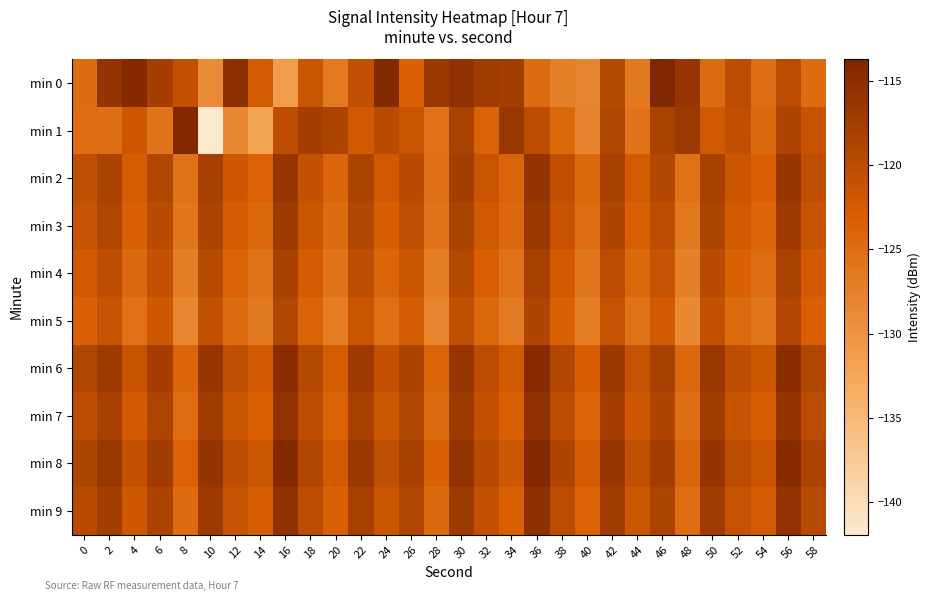

Which series has the largest range (max minus min)?

min 1